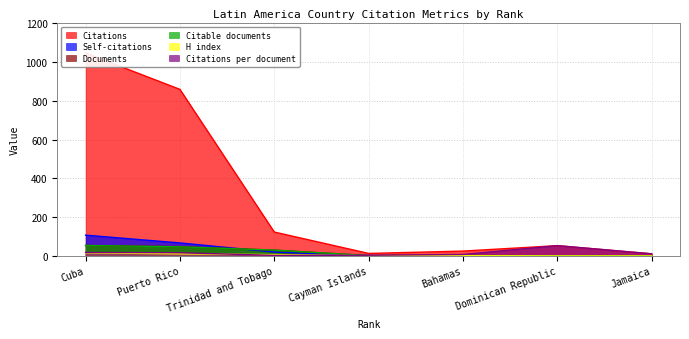

Between Trinidad and Tobago and Dominican Republic, which is larger?

Trinidad and Tobago